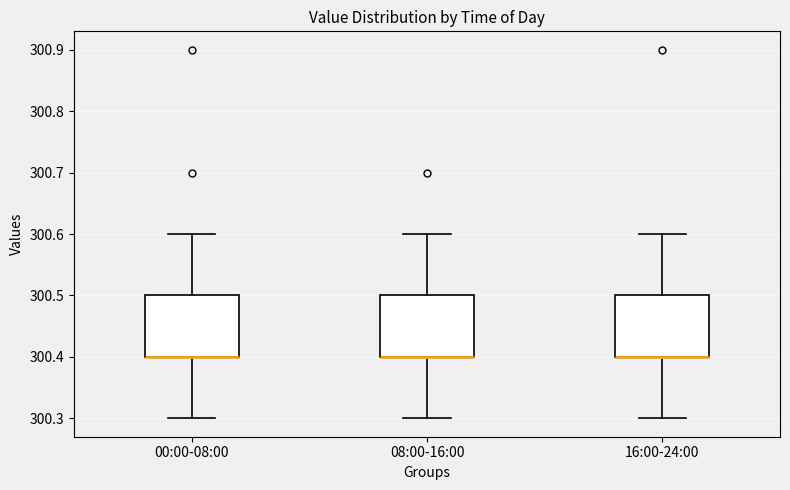

Reading left to right, read every box against the y-axis: the position of its median line, the range the box covers, and the ends of its whiskers. The values are not printed on the chart, so give them approximately, as read against the axis.

00:00-08:00: median 300.4 (drawn on the box's lower edge), box 300.4 to 300.5, whiskers 300.3 to 300.6
08:00-16:00: median 300.4 (drawn on the box's lower edge), box 300.4 to 300.5, whiskers 300.3 to 300.6
16:00-24:00: median 300.4 (drawn on the box's lower edge), box 300.4 to 300.5, whiskers 300.3 to 300.6